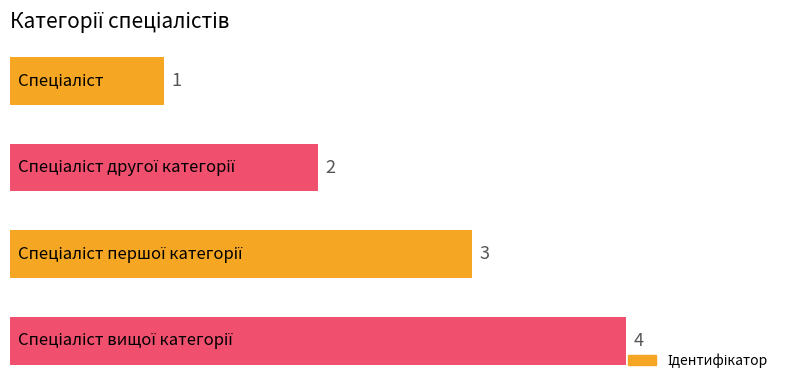

What is the value of the 4th bar from the top?

4